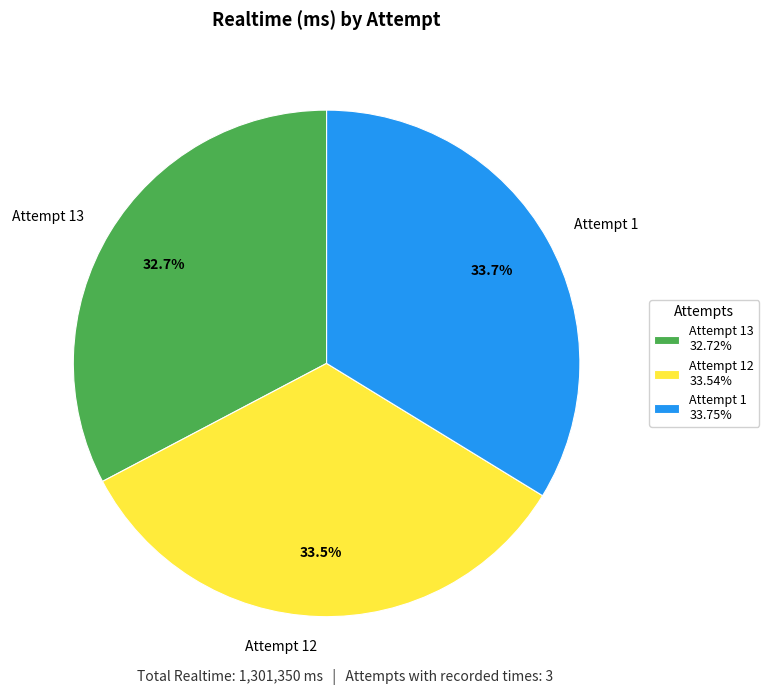

What is the ratio of the value at Attempt 1 to the value at Attempt 12?

1.0